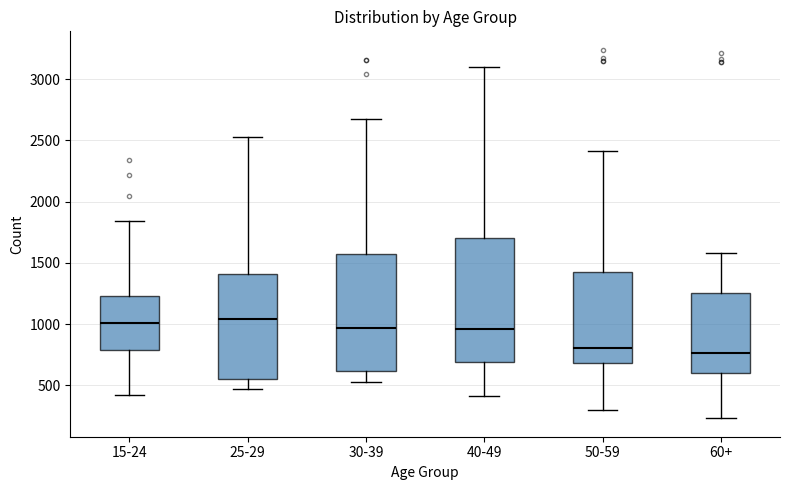

Reading left to right, read every box against the y-axis: the position of its median line, the range the box covers, and the ends of its whiskers. The values are not printed on the chart, so give them approximately, as read against the axis.

15-24: median 1000, box 800 to 1250, whiskers 400 to 1850
25-29: median 1050, box 550 to 1400, whiskers 450 to 2550
30-39: median 950, box 600 to 1550, whiskers 550 to 2650
40-49: median 950, box 700 to 1700, whiskers 400 to 3100
50-59: median 800, box 700 to 1400, whiskers 300 to 2400
60+: median 750, box 600 to 1250, whiskers 250 to 1600